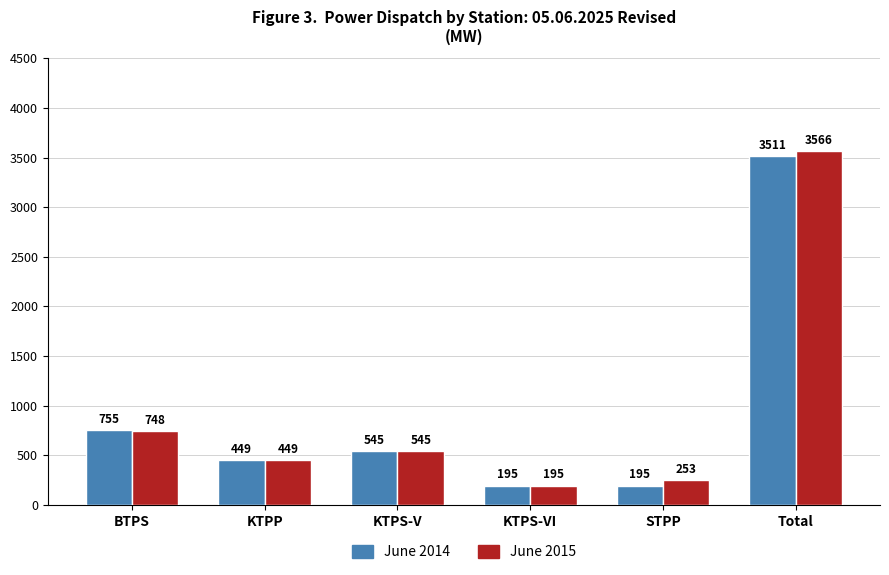

At which category is the sum across all series the highest?

Total